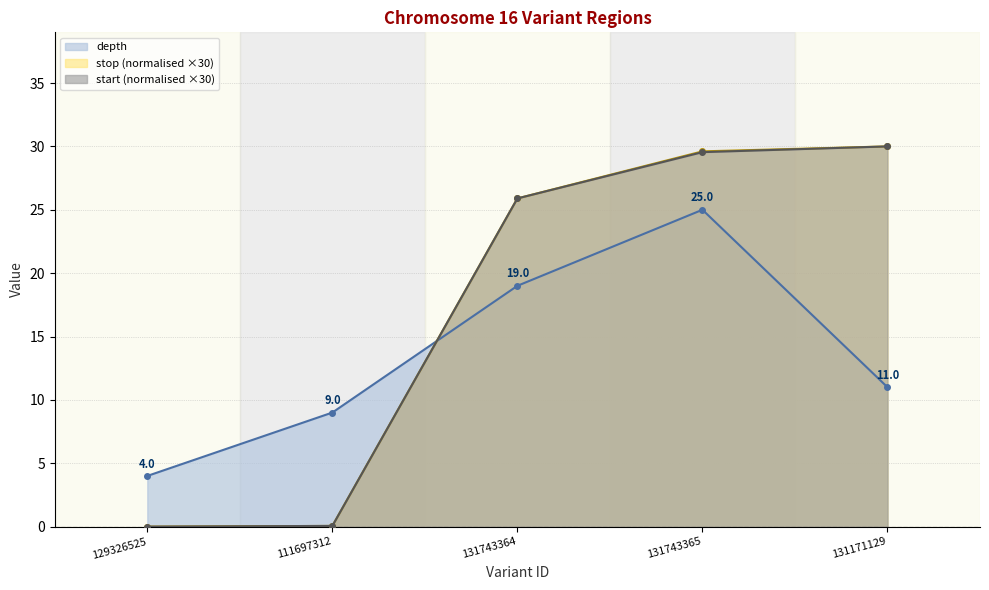

How many data points in stop are less than 25?

2